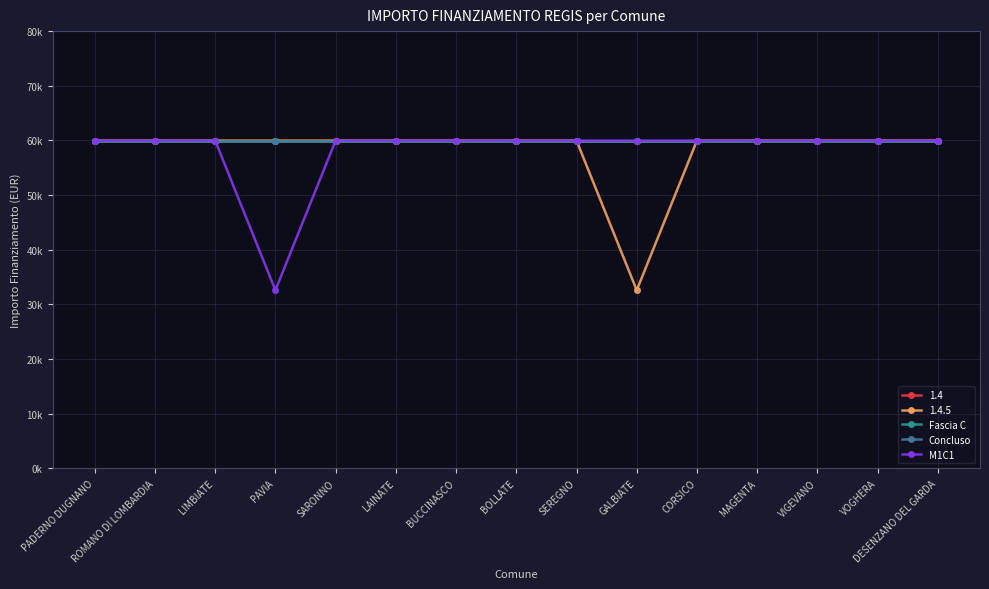

The value of Fascia C at MAGENTA is 59966. True or false?

True